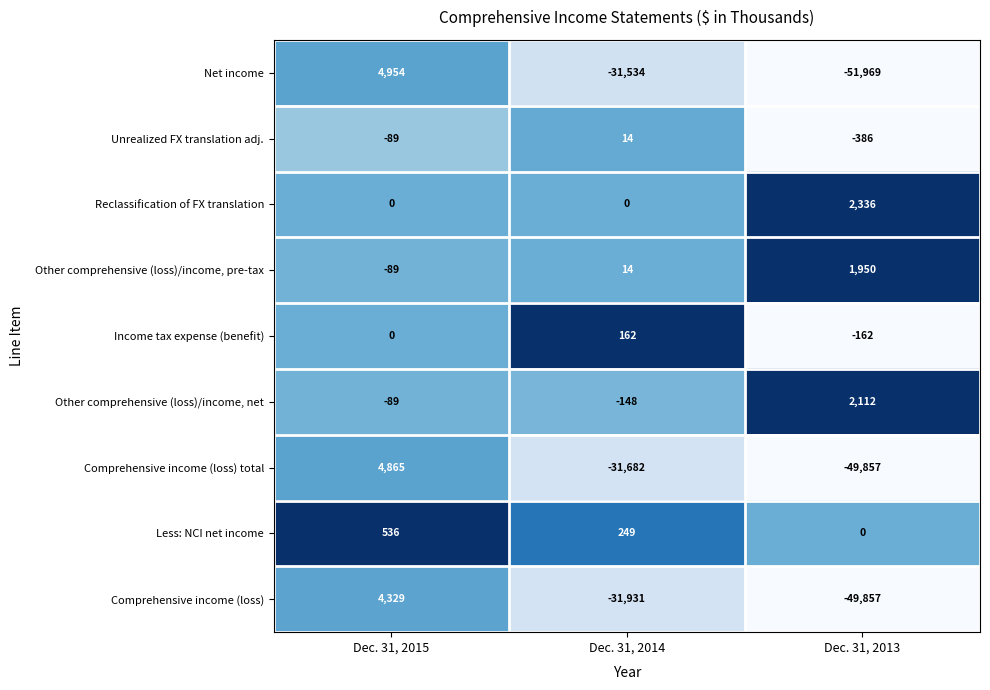

At which category is the sum across all series the highest?

Dec. 31, 2015